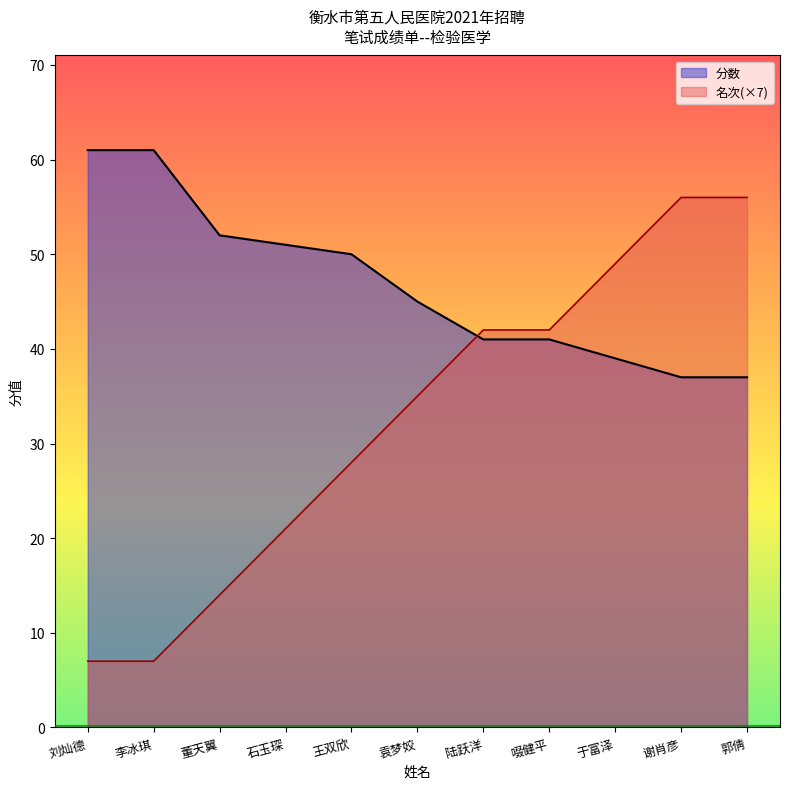

How many distinct data groups are displayed?

2